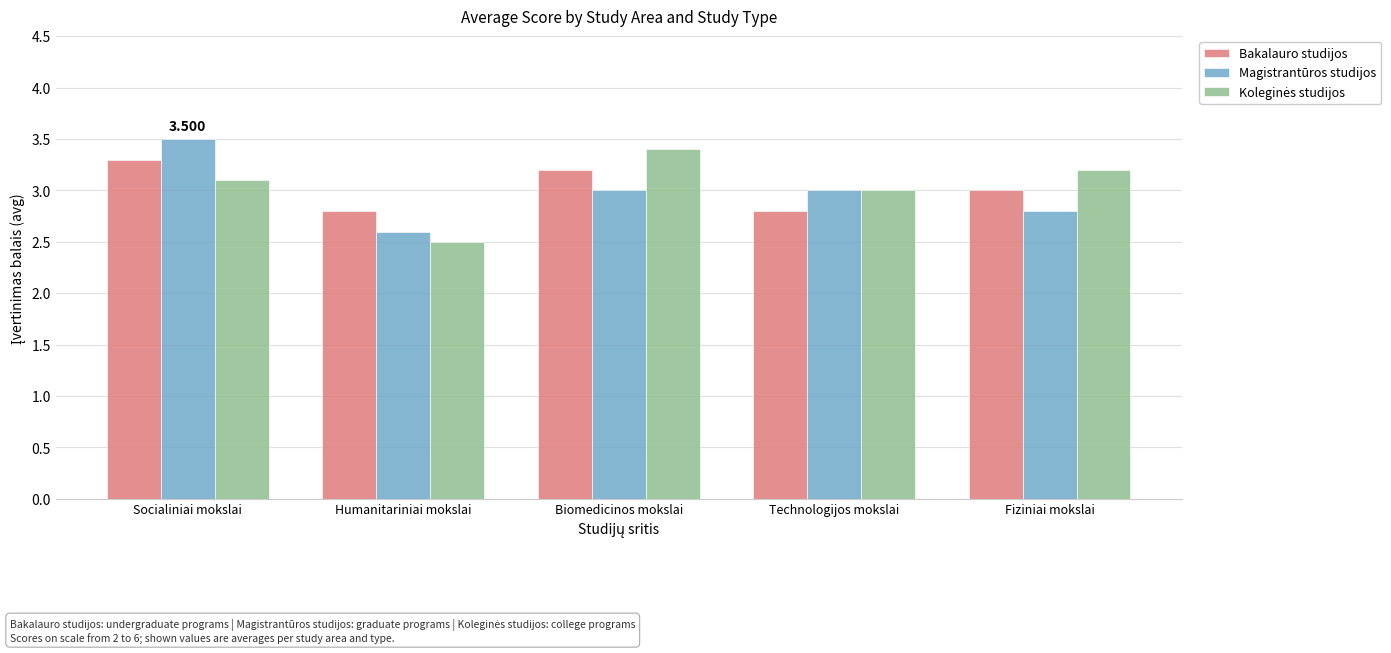

Which label corresponds to the largest value in the chart?

Socialiniai mokslai